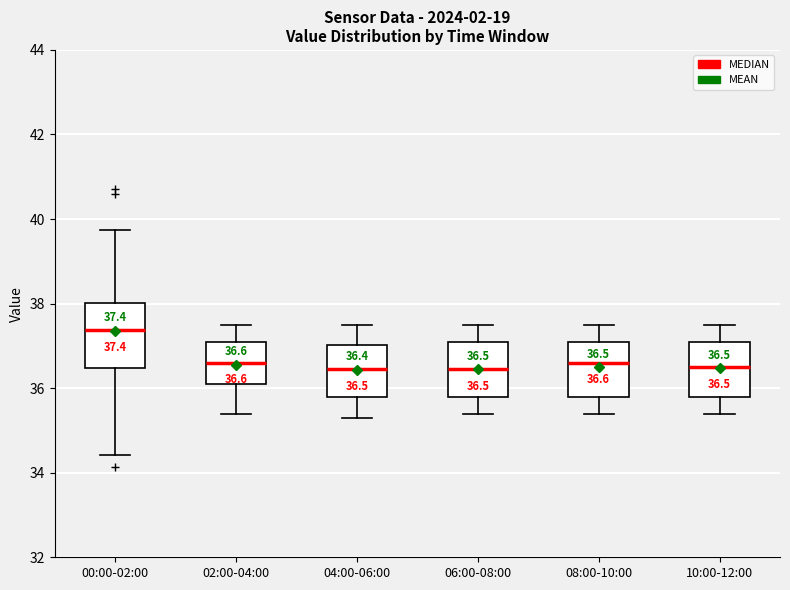

Comparing the boxes themselves (not the whiskers), which one is the tallest?

00:00-02:00